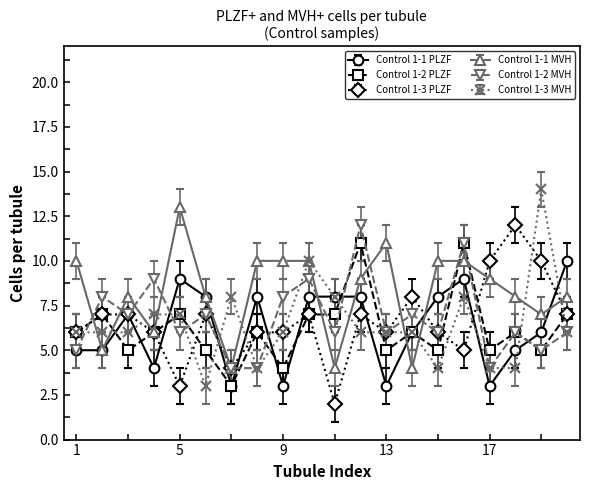

What is the value of the Control 1-3 PLZF point at the 18th from the left?

12